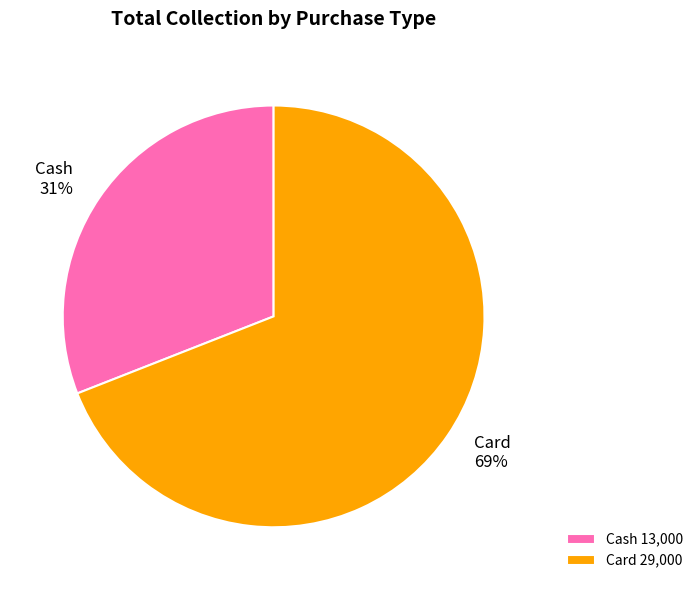

Rank the categories by value from lowest to highest.

Cash, Card